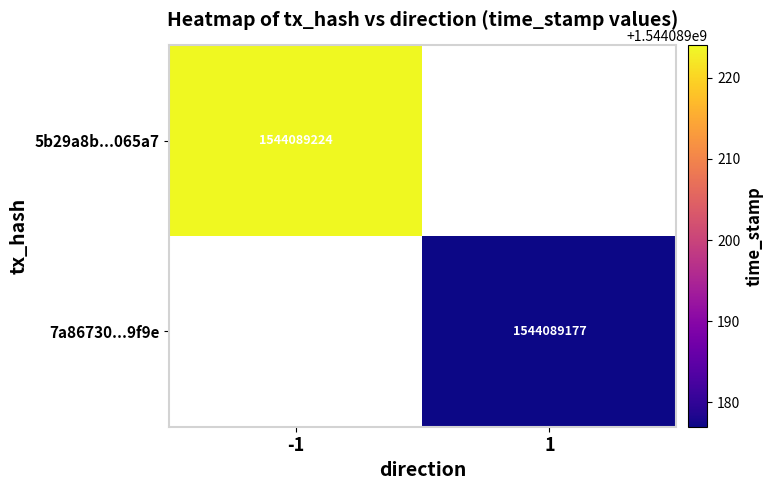

The 7a867309450aecf3abe6f67a8be9d4fa4e49f9e series shows 1544089177 at 1. True or false?

True